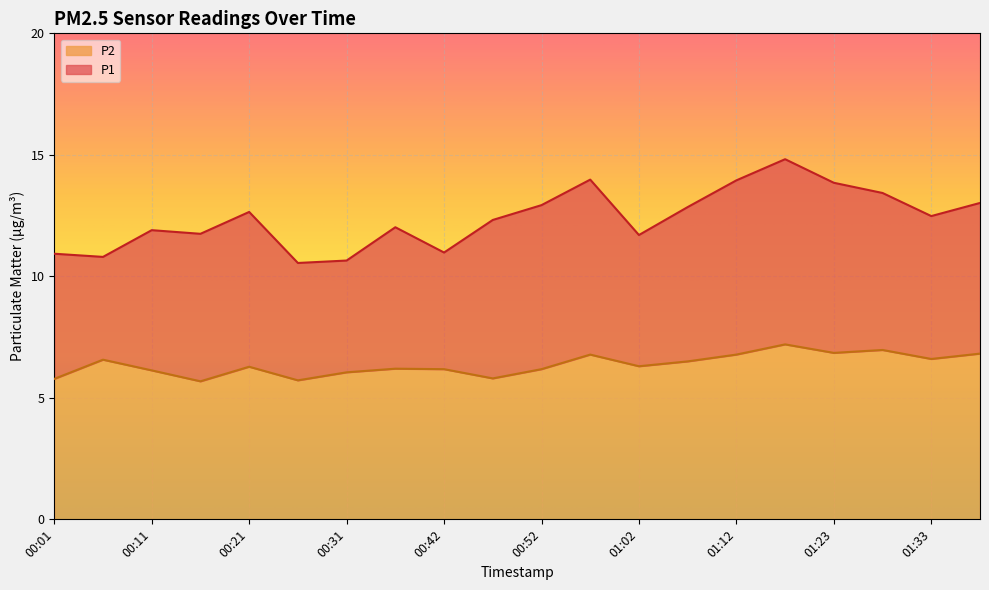

True or false: P1 has a value of 12.7 at 00:21.

True